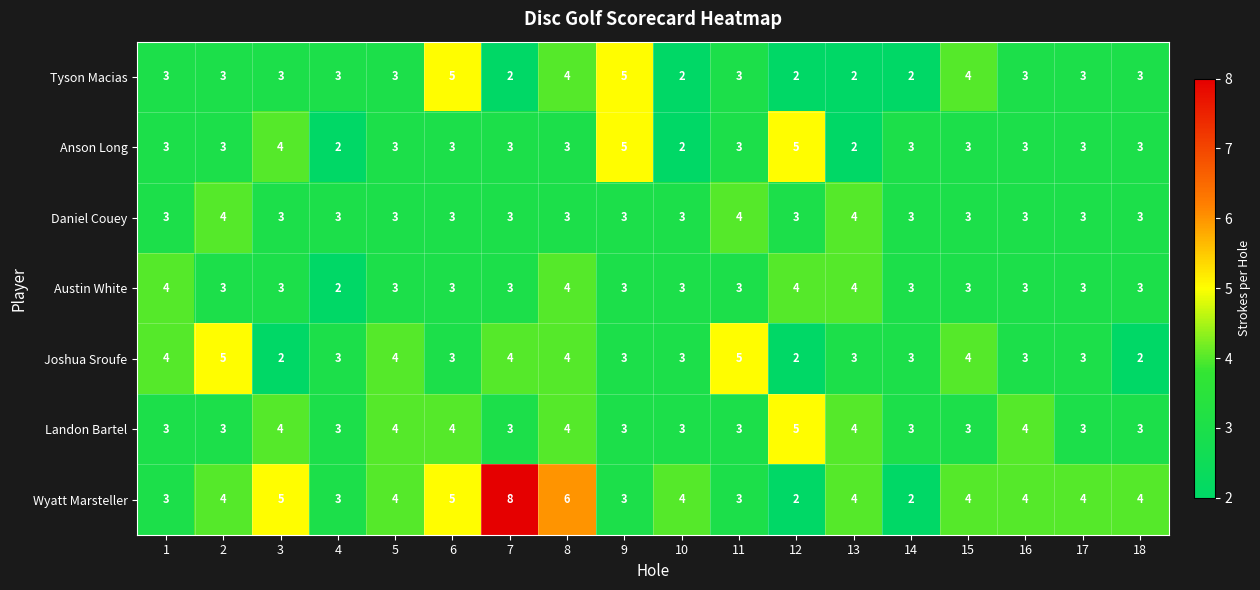

What is the average value of the Tyson Macias series?

3